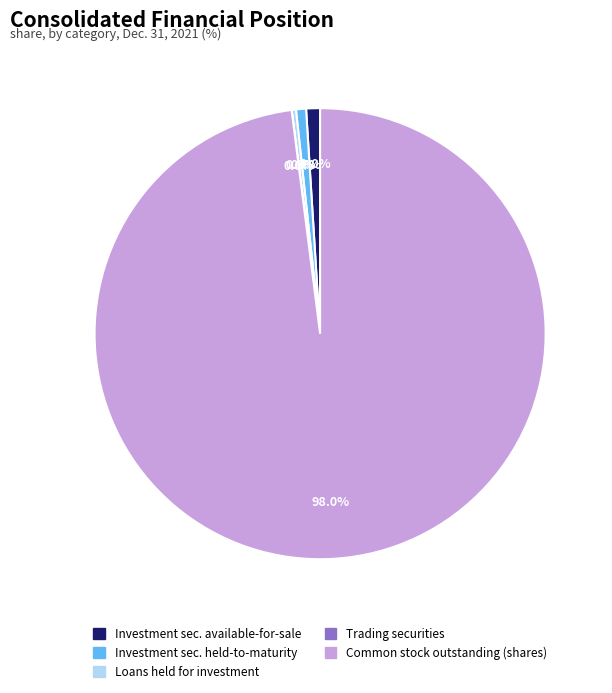

Does any single category account for the majority?

Yes